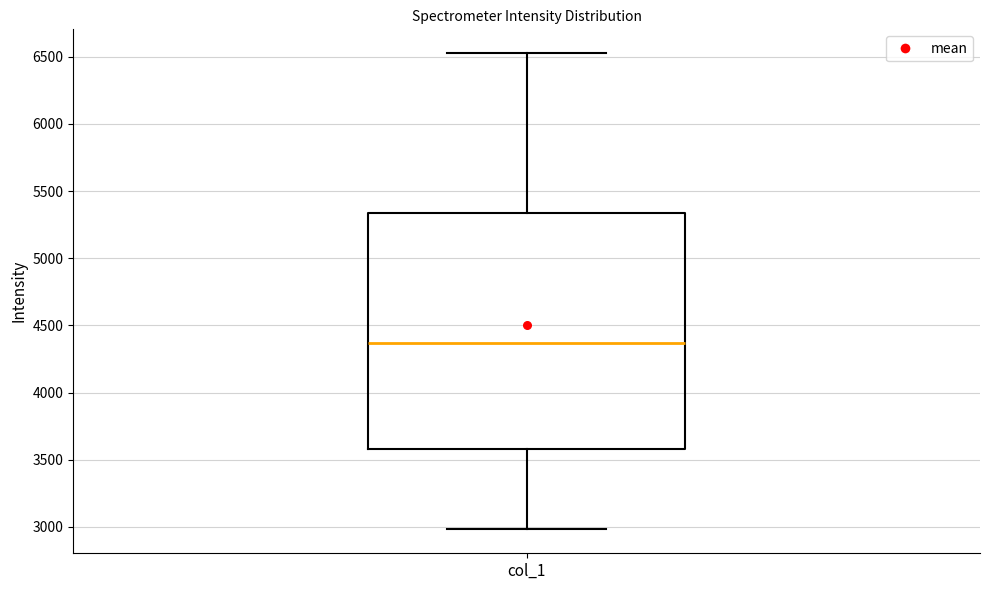

Read this box plot against the y-axis: the position of the median line, the range covered by the box, and the ends of both whiskers. The values are not printed on the chart, so give them approximately, as read against the axis.

median 4350, box 3600 to 5350, whiskers 3000 to 6550